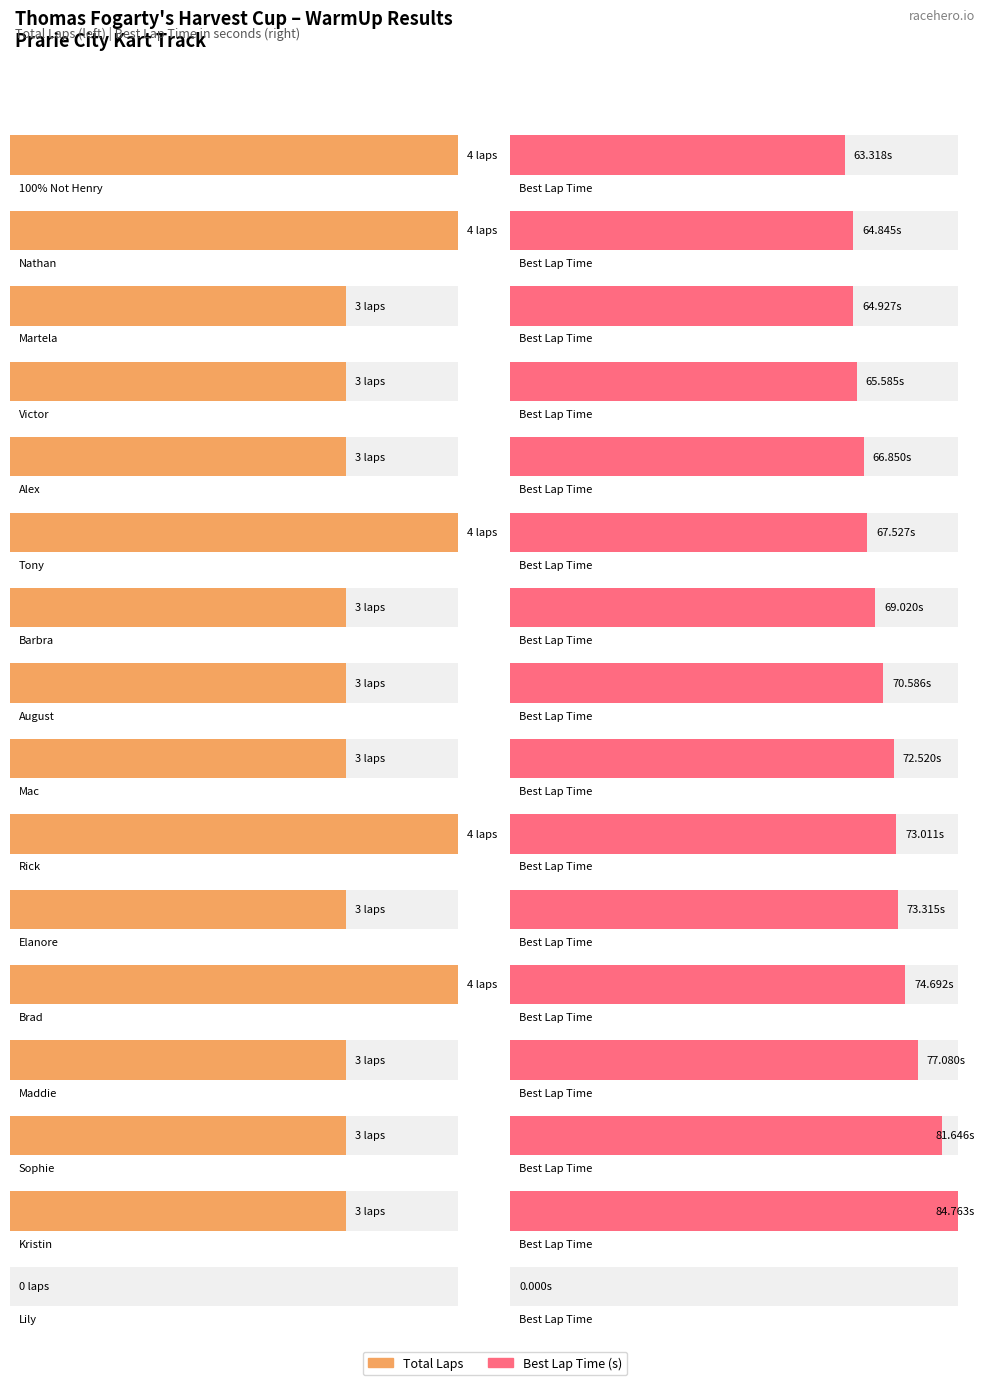

At which label does Best Speed reach its minimum?

Lily